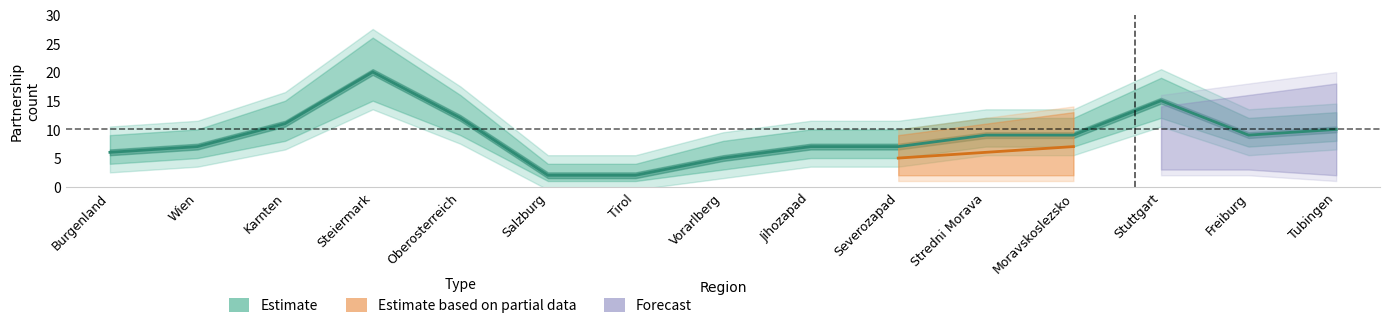

What is the label of the 3rd point from the right?

Stuttgart